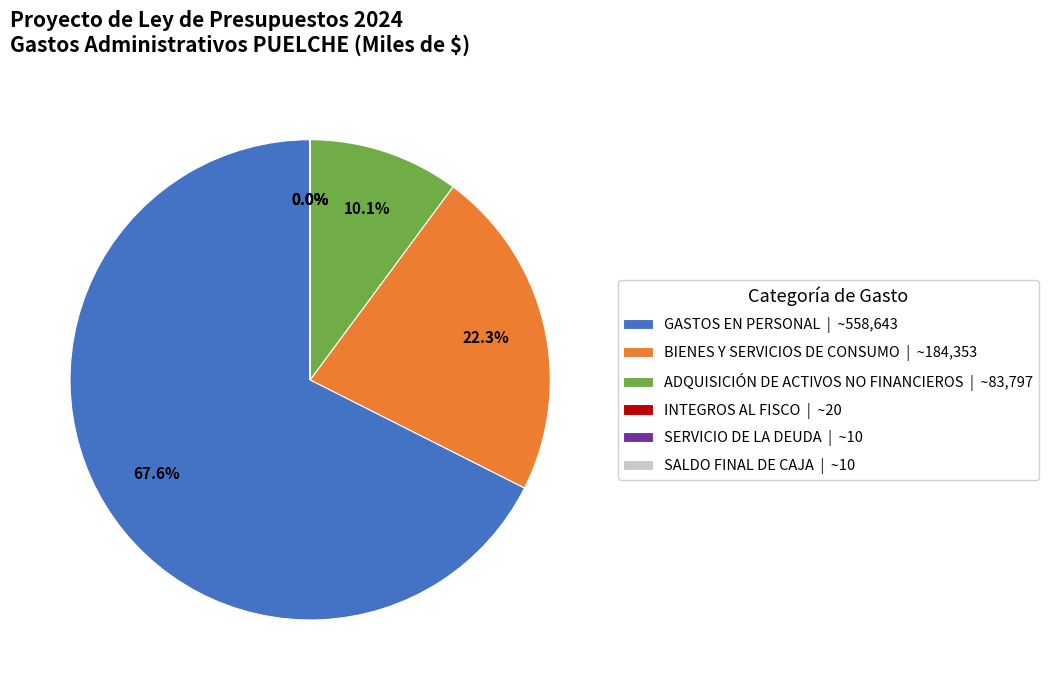

Is there a majority slice in this chart?

Yes